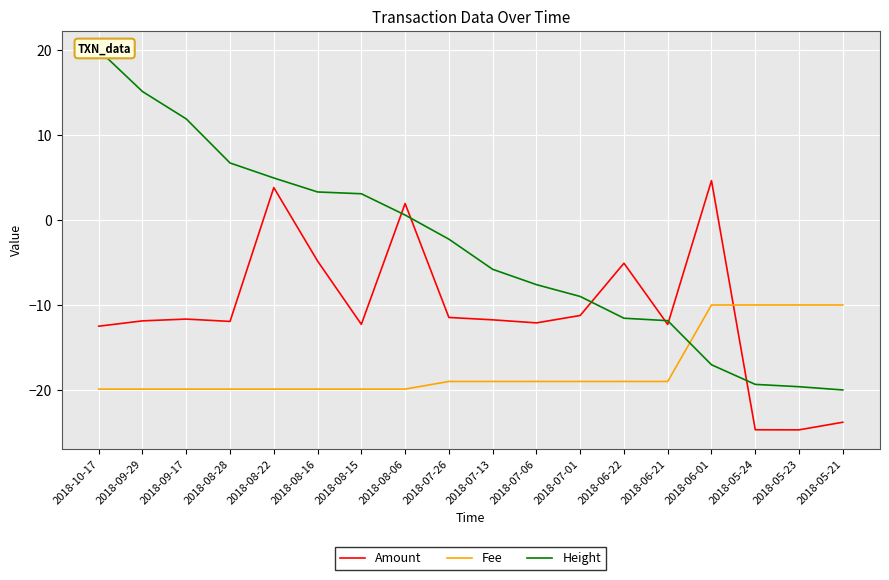

Reading left to right, what are all the values shown in this chart?

Amount: 2018-10-17=-12.5	2018-09-29=-11.9	2018-09-17=-11.7	2018-08-28=-11.9	2018-08-22=3.8	2018-08-16=-4.8	2018-08-15=-12.3	2018-08-06=1.9	2018-07-26=-11.5	2018-07-13=-11.7	2018-07-06=-12.1	2018-07-01=-11.2	2018-06-22=-5.1	2018-06-21=-12.3	2018-06-01=4.6	2018-05-24=-24.7	2018-05-23=-24.7	2018-05-21=-23.8
Fee: 2018-10-17=-19.9	2018-09-29=-19.9	2018-09-17=-19.9	2018-08-28=-19.9	2018-08-22=-19.9	2018-08-16=-19.9	2018-08-15=-19.9	2018-08-06=-19.9	2018-07-26=-19.0	2018-07-13=-19.0	2018-07-06=-19.0	2018-07-01=-19.0	2018-06-22=-19.0	2018-06-21=-19.0	2018-06-01=-10.0	2018-05-24=-10.0	2018-05-23=-10.0	2018-05-21=-10.0
Height: 2018-10-17=20.0	2018-09-29=15.1	2018-09-17=11.9	2018-08-28=6.7	2018-08-22=4.9	2018-08-16=3.3	2018-08-15=3.1	2018-08-06=0.6	2018-07-26=-2.3	2018-07-13=-5.8	2018-07-06=-7.6	2018-07-01=-9.0	2018-06-22=-11.6	2018-06-21=-11.8	2018-06-01=-17.0	2018-05-24=-19.3	2018-05-23=-19.6	2018-05-21=-20.0